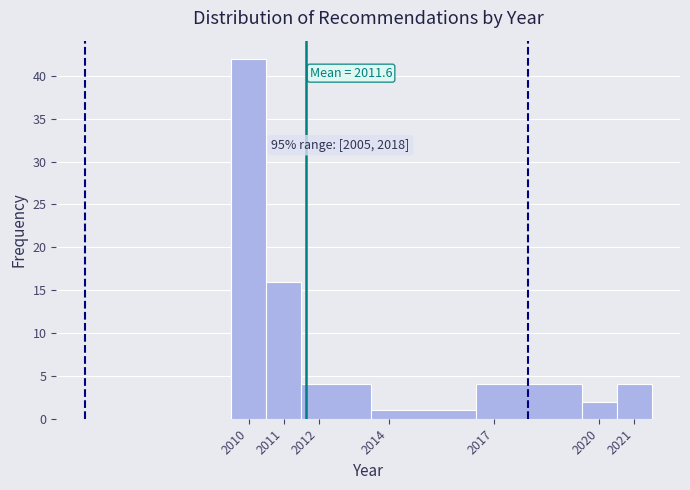

Which range on the x-axis has the tallest bar?

2009.5 to 2010.5